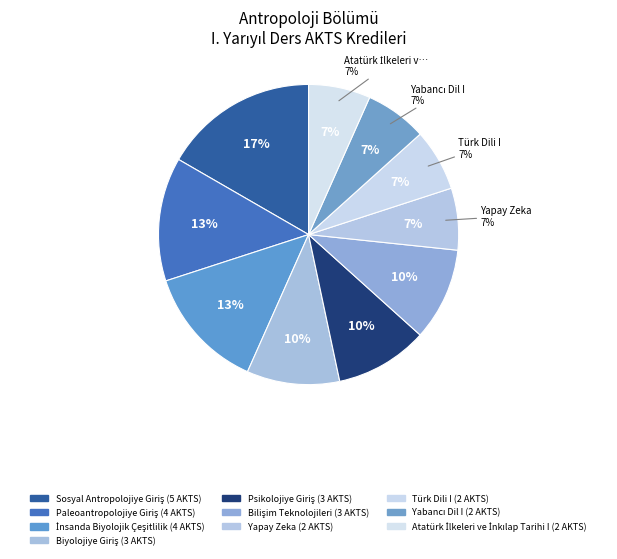

Does Bilişim Teknolojileri represent more than half of the total?

No